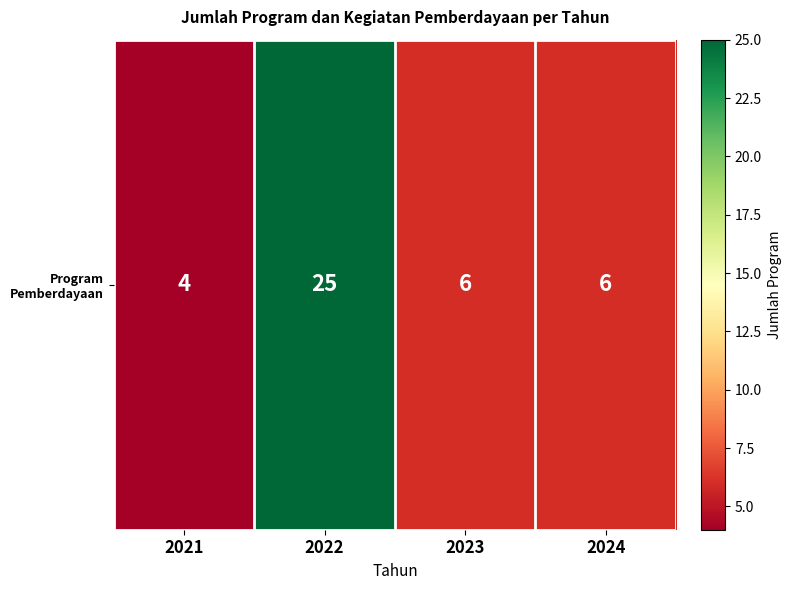

Reading right to left, extract all data points from this chart.

6	6	25	4